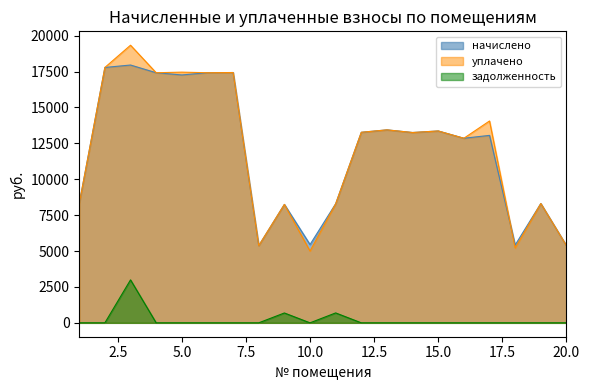

What are all the series names shown in the legend?

начислено, уплачено, задолженность